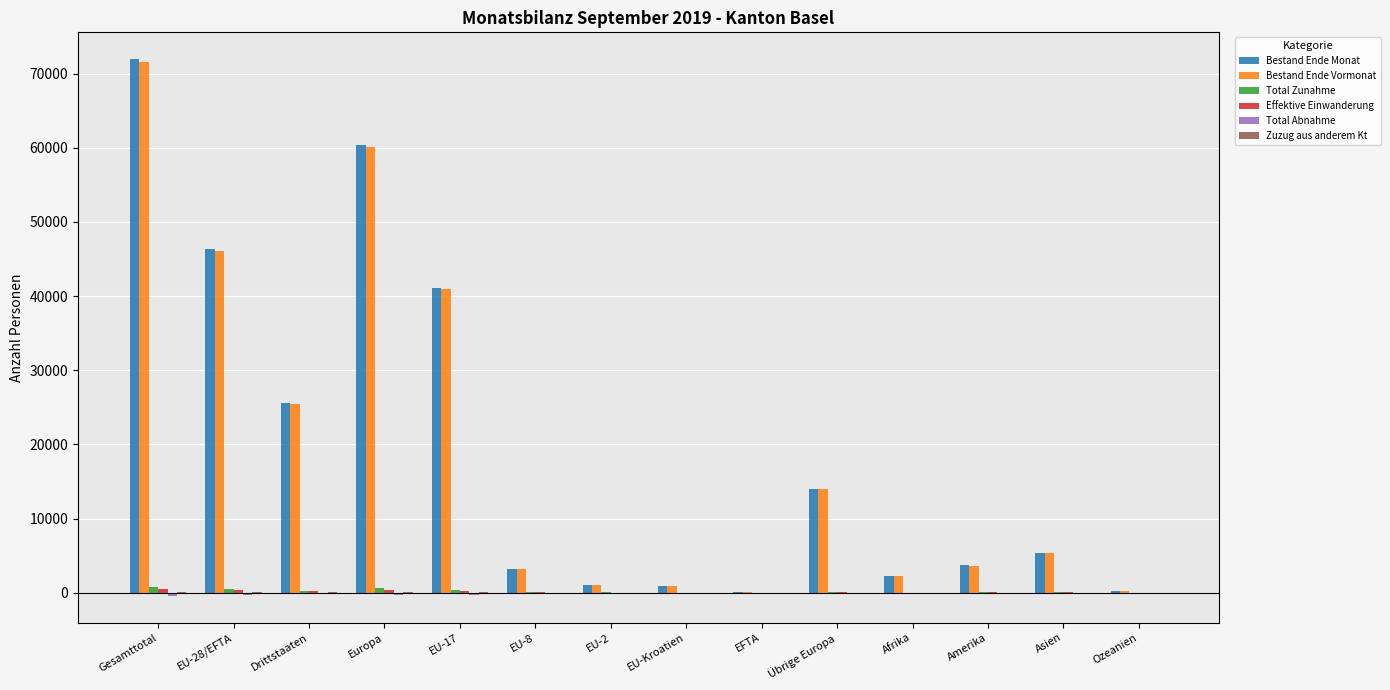

Which series has the largest range (max minus min)?

Bestand Ende Monat